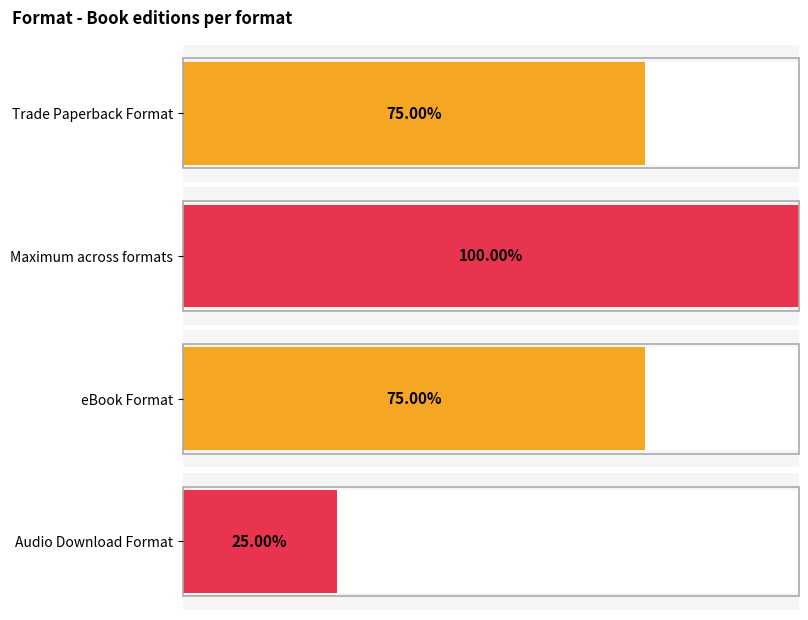

How many distinct data groups are displayed?

1